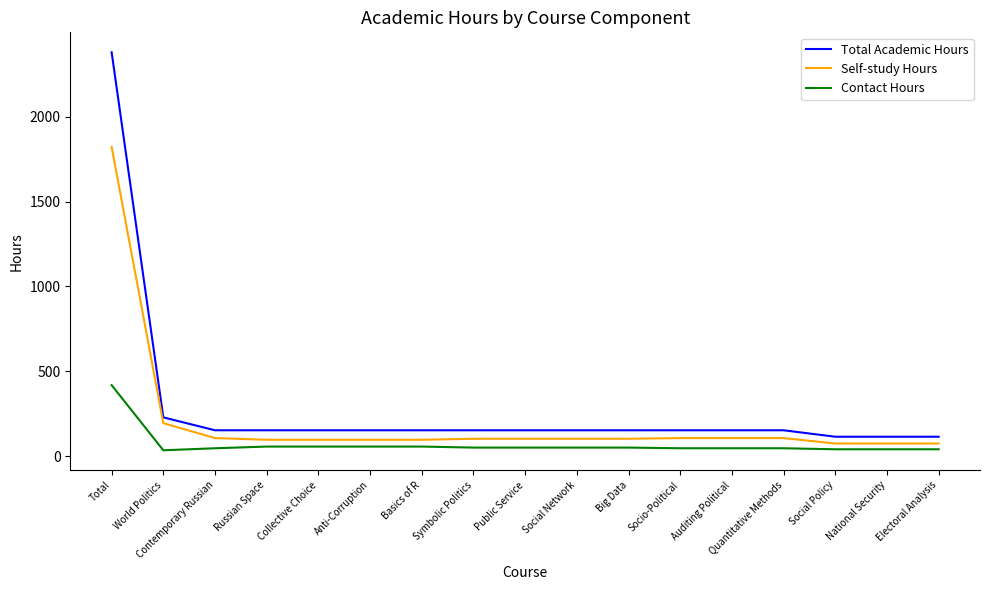

Which series has the largest total across all categories?

Total Academic Hours